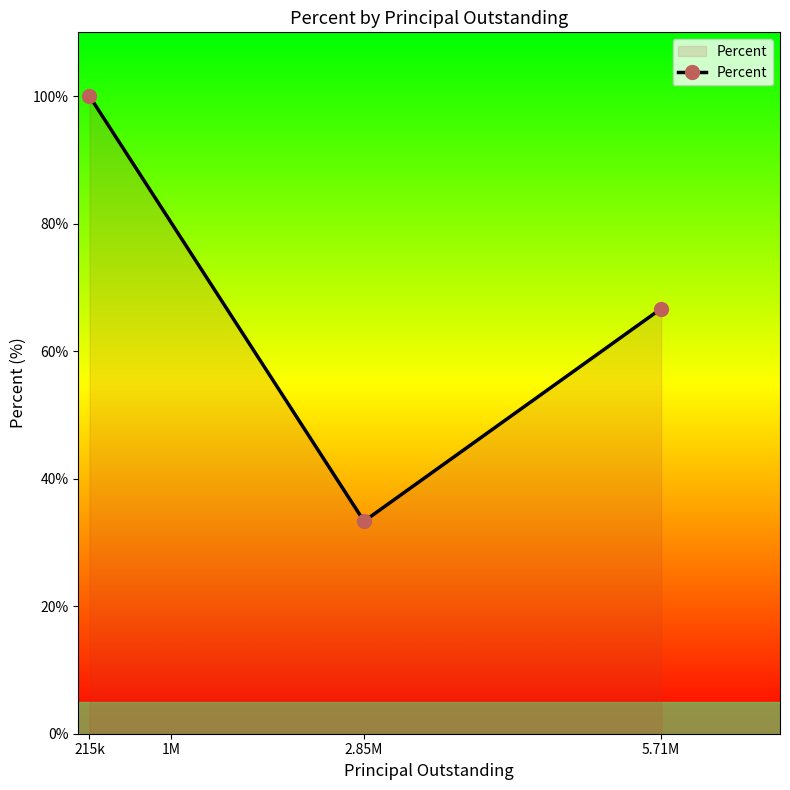

What is the sum of the values at 5.71M and 215k?

166.7